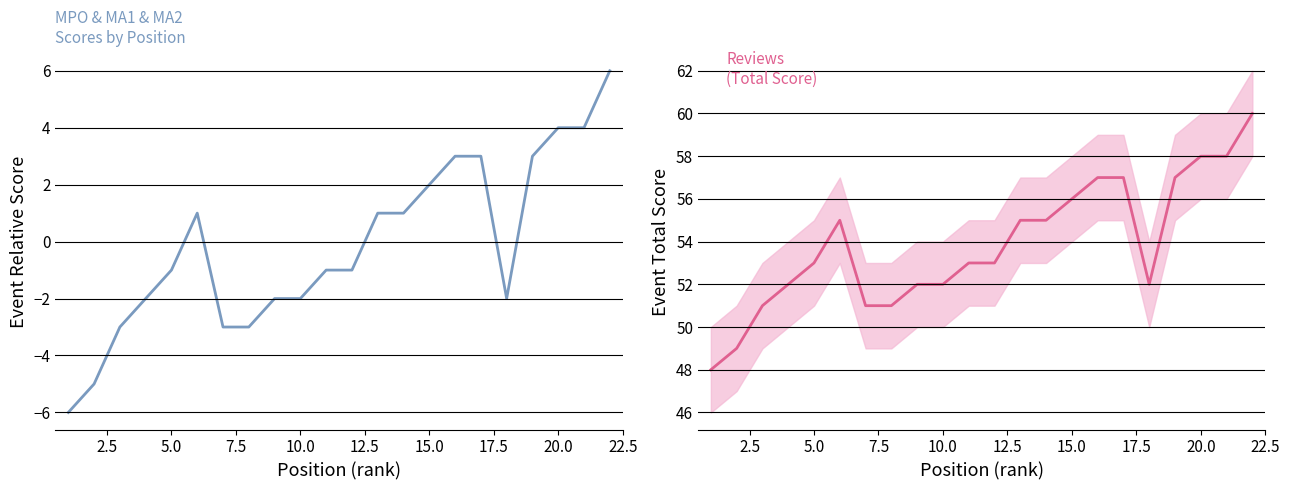

True or false: event_relative_score and event_total_score intersect in this chart.

False